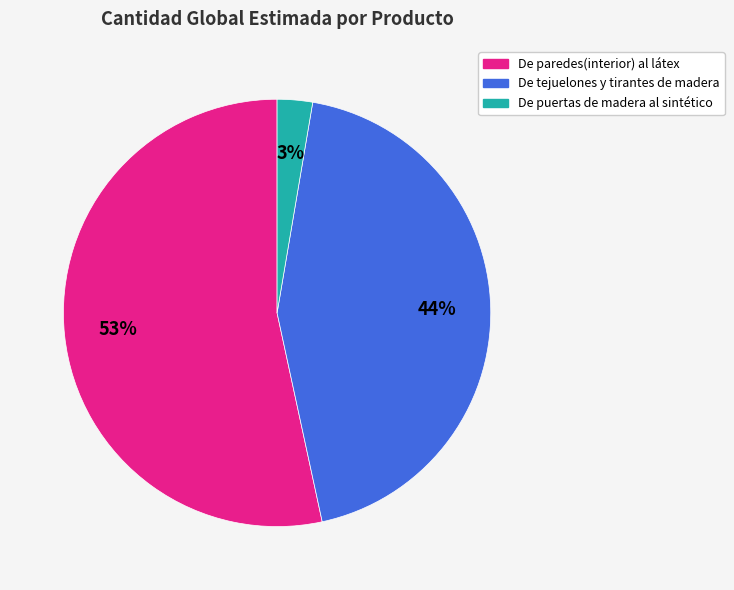

Combined, do De tejuelones y tirantes de madera and De paredes(interior) al látex account for over 50%?

Yes